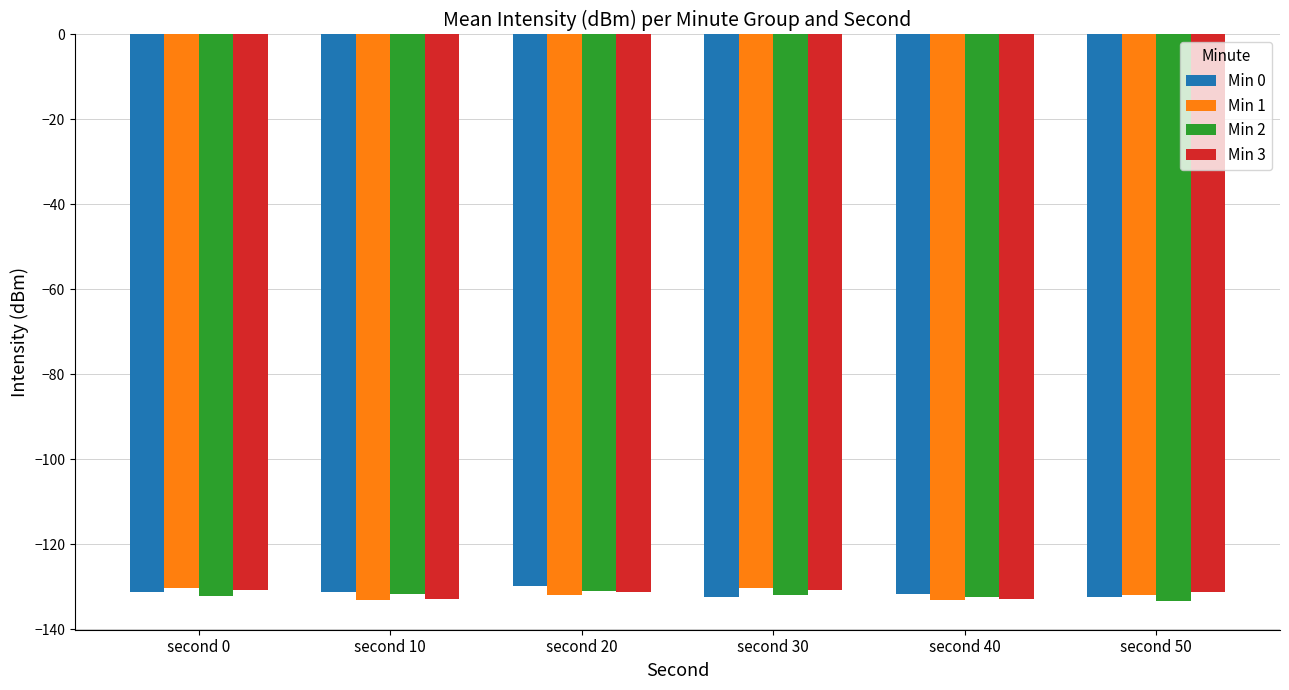

What is the difference between the highest and lowest values at second 40?

1.5